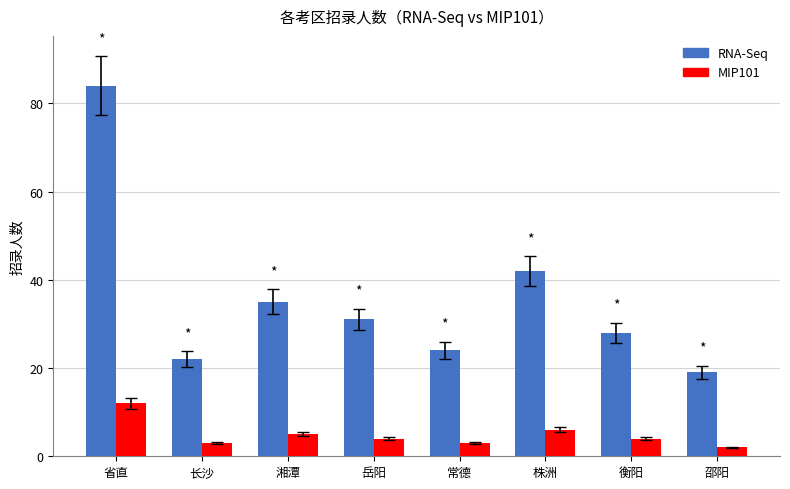

What is the total value across all series at 常德?

27